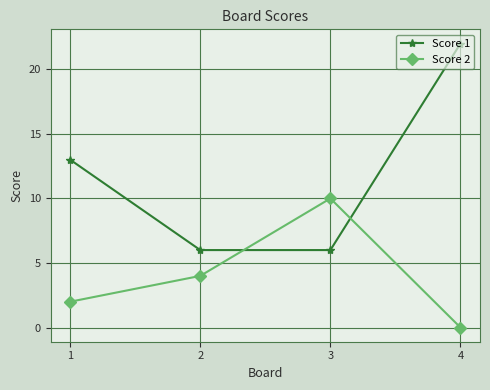

Reading right to left, list all the values displayed in this chart.

Score 1: 22	6	6	13
Score 2: 0	10	4	2